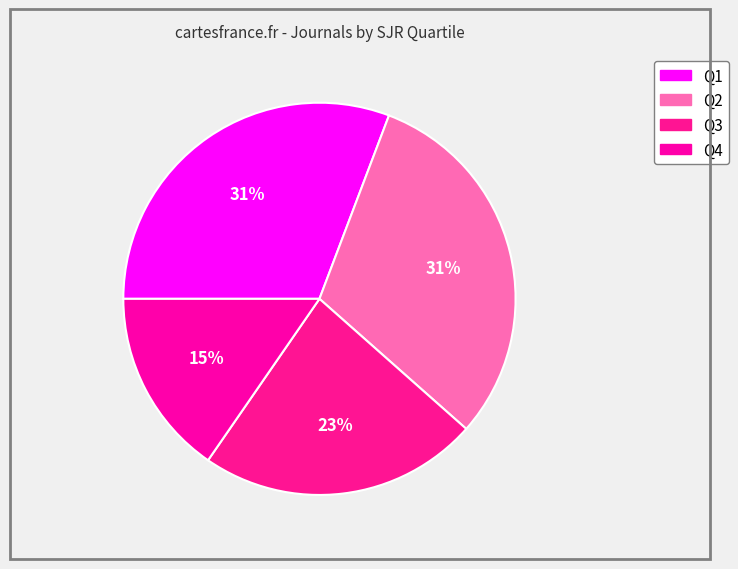

What is the total percentage of Q2 and Q3?

53.8%